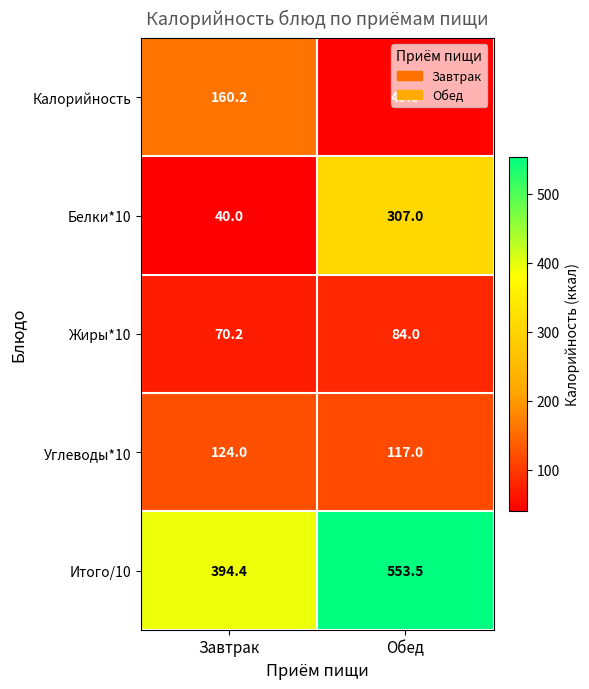

What is the average value of the Белки*10 series?

173.5